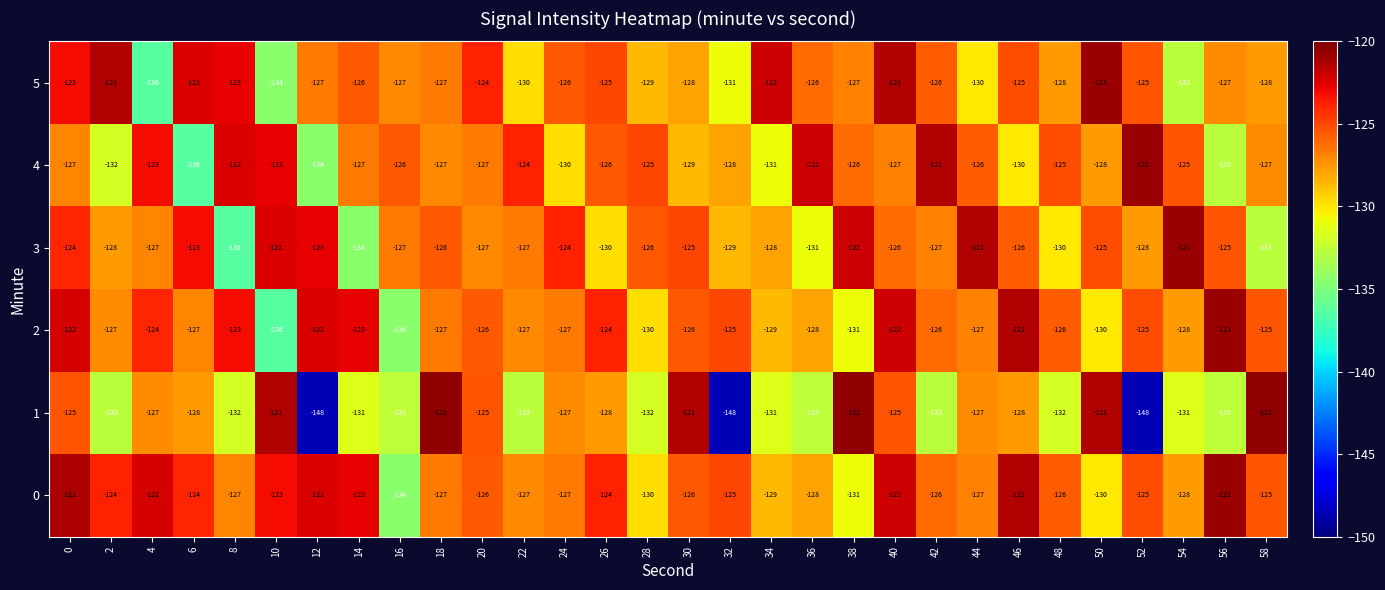

The 1 series shows -148 at 52. True or false?

True